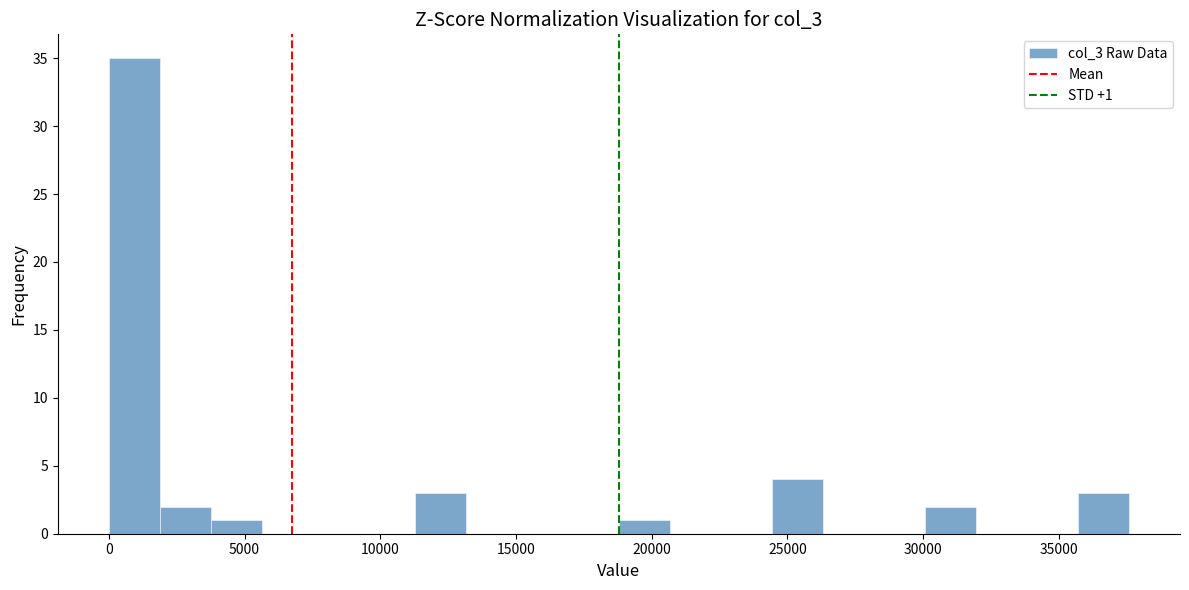

Around what value on the x-axis is the tallest bar? Give the approximate position of its centre, as read against the axis.

1000